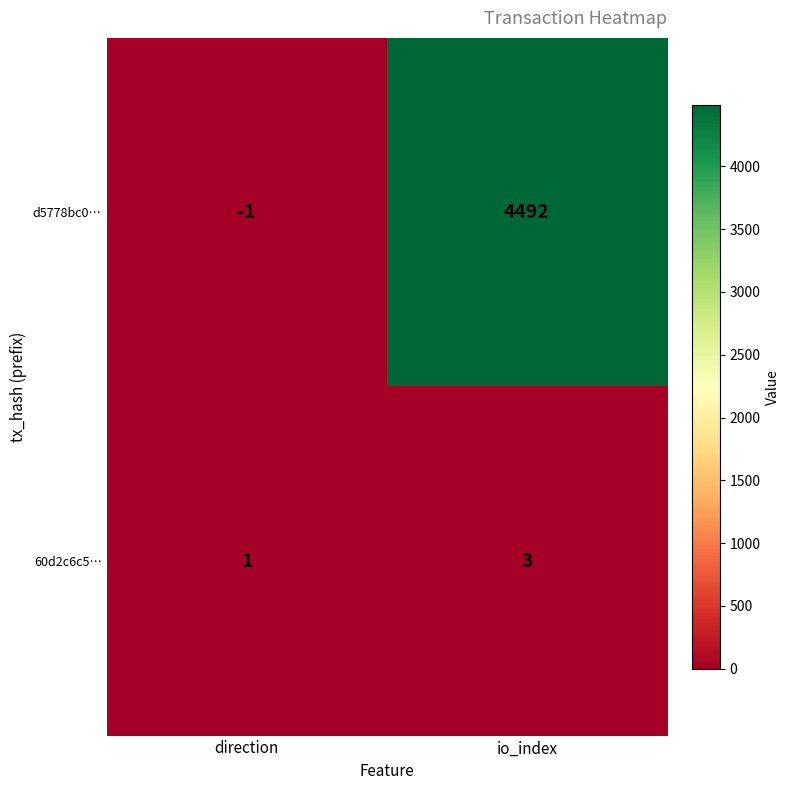

At which category is the sum across all series the highest?

io_index